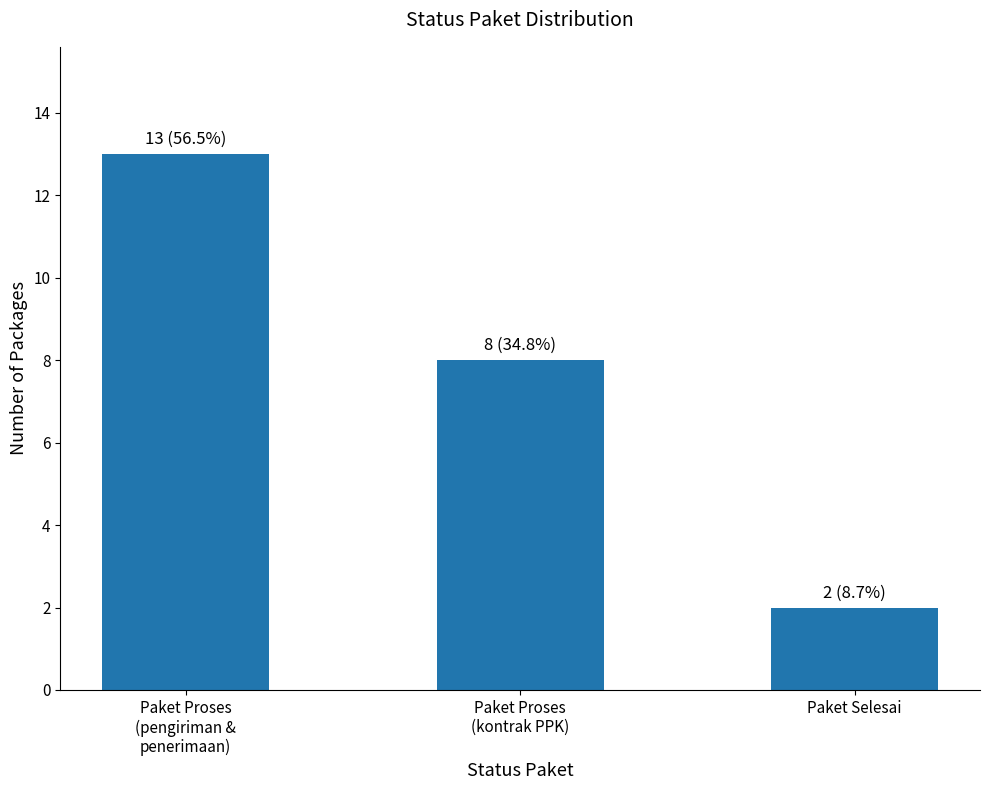

Reading left to right, what are all the values shown in this chart?

13	8	2